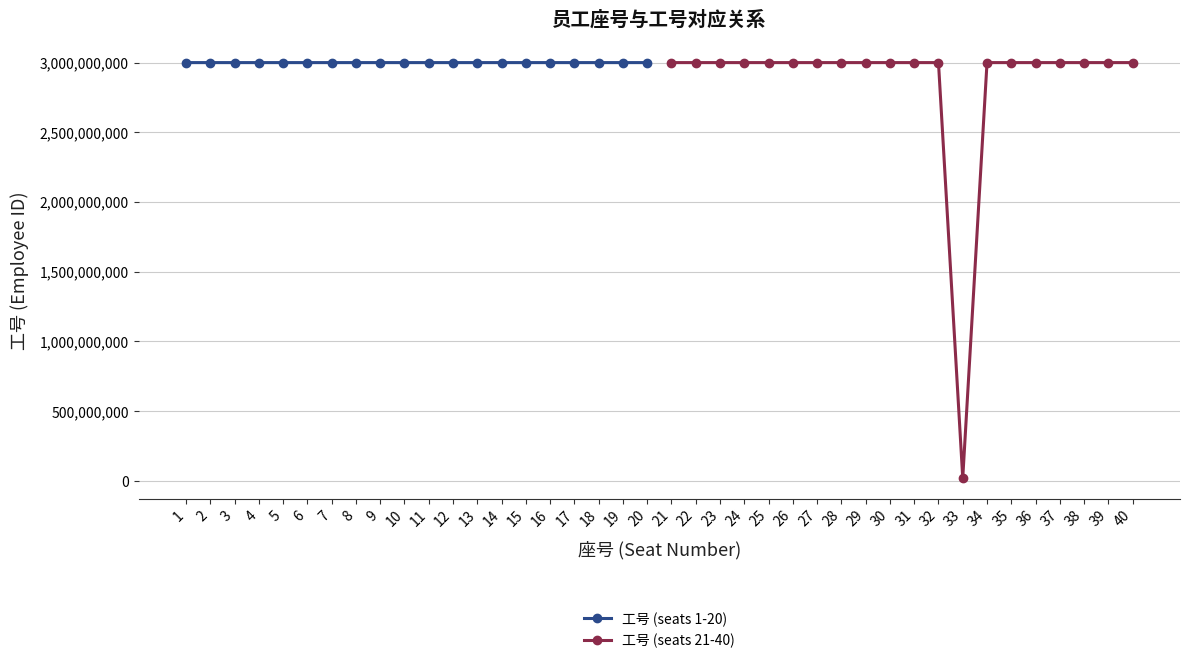

True or false: 工号 (seats 21-40) has more than 1 interior local peaks.

True